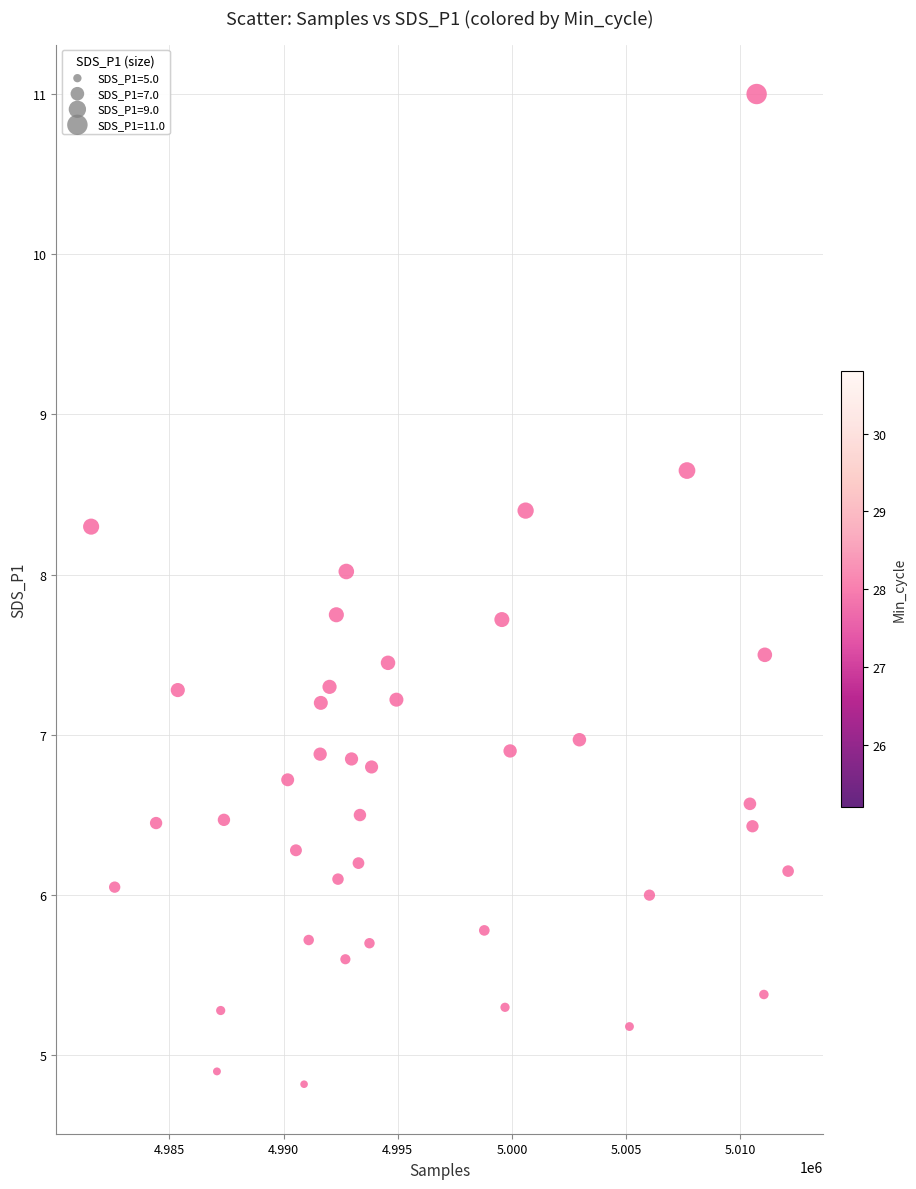

What is the range of X values (max minus min)?

30524.0